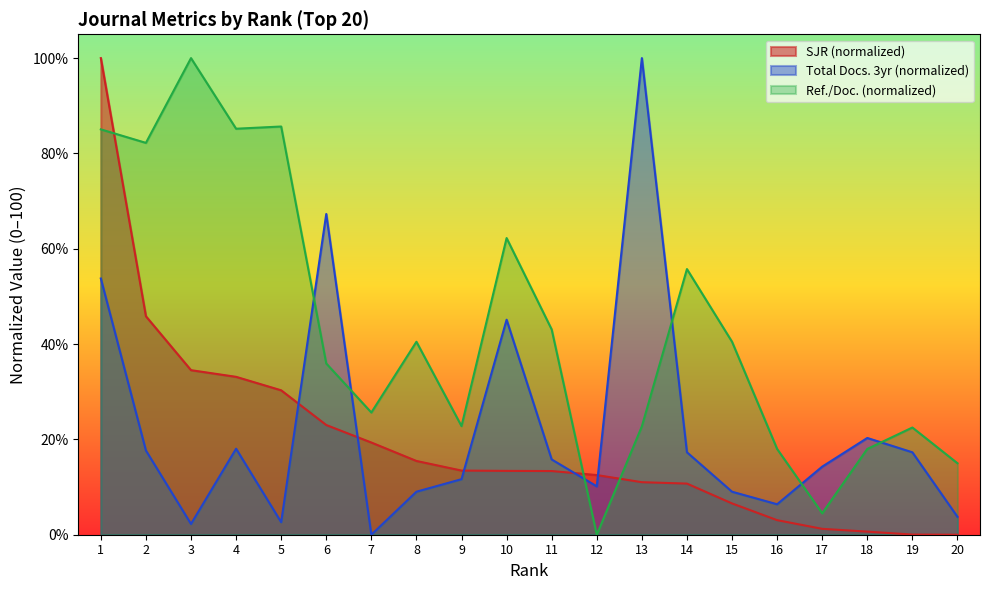

How many positive values does the SJR series have?

19